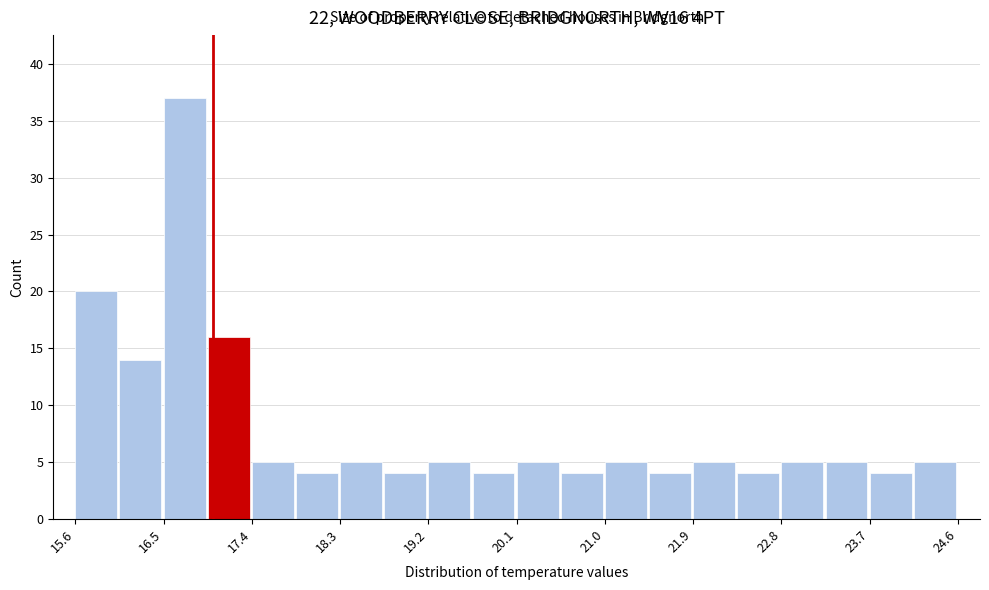

Which range on the x-axis has the tallest bar?

16.50 to 16.95